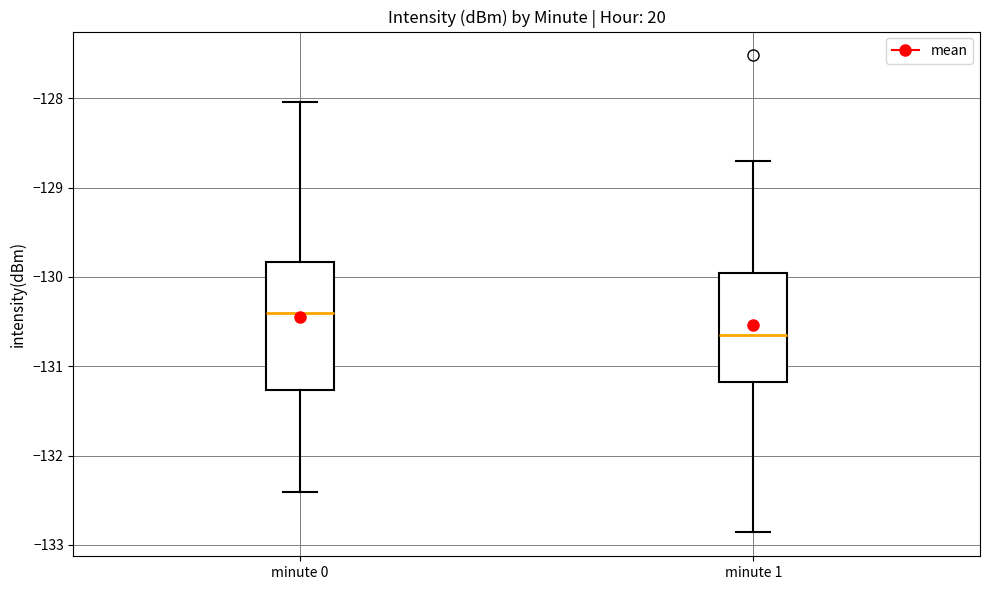

Which box is the tallest, from its lower edge to its upper edge?

minute 0